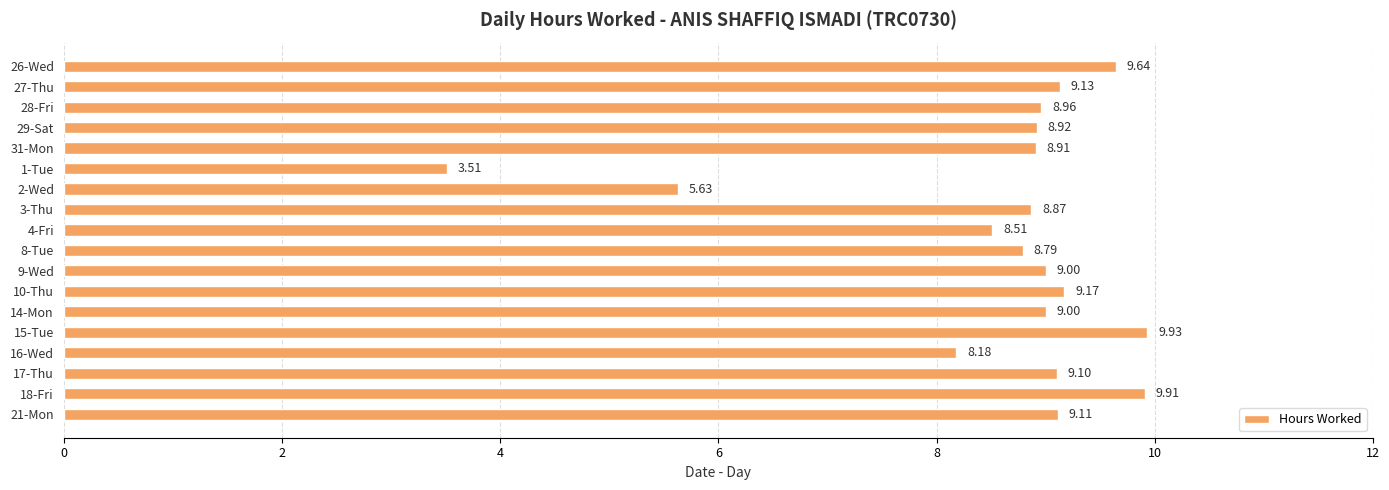

What is the ratio of the value at 18-Fri to the value at 2-Wed?

1.8